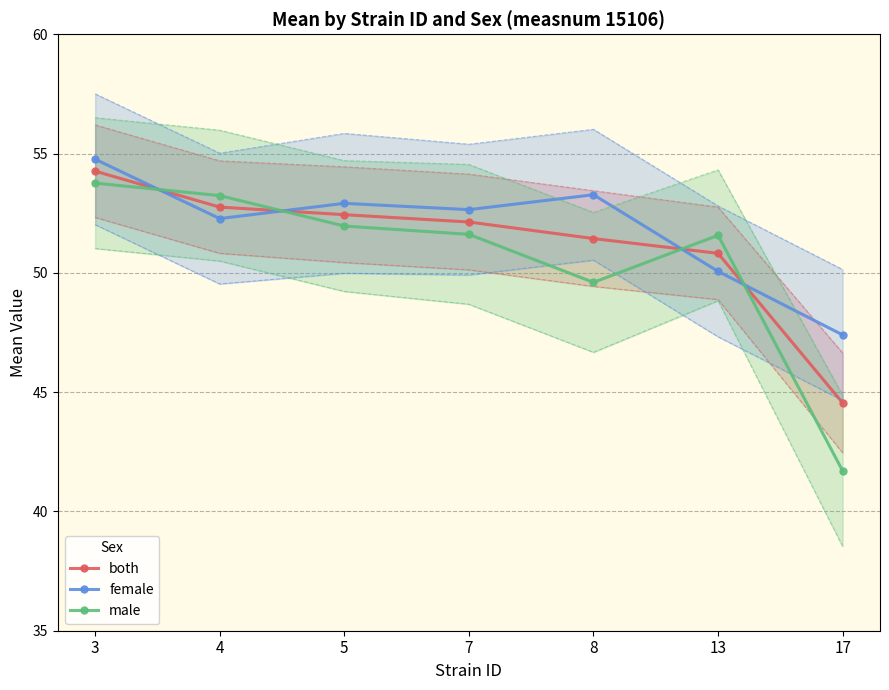

How many times do female and male cross each other?

4